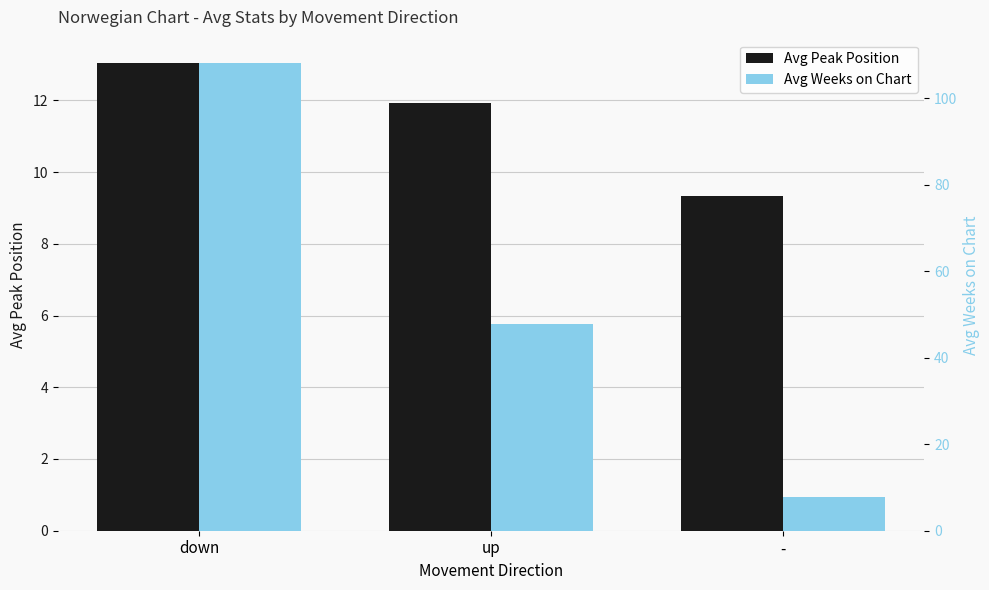

Which series has the largest range (max minus min)?

Avg Weeks on Chart